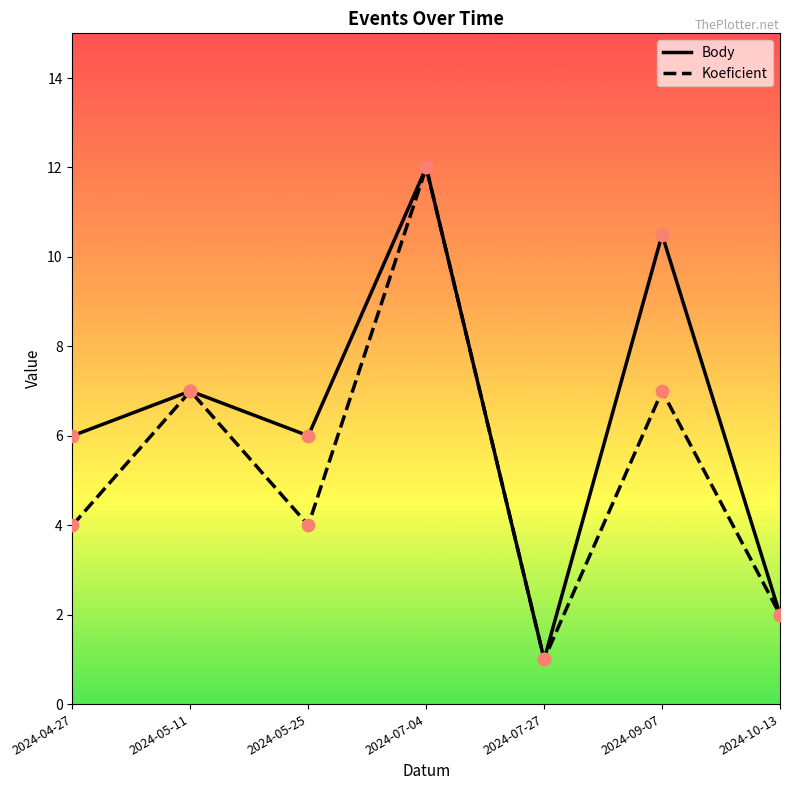

What is the difference between the highest and lowest values at 2024-05-25?

2.0